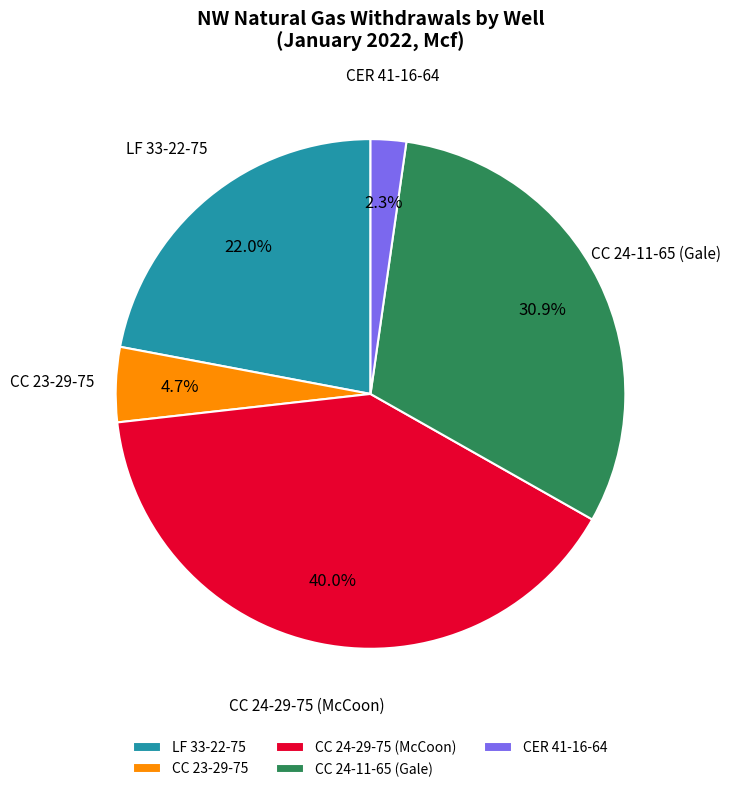

To the nearest percent, what is the difference between the CC 24-29-75 (McCoon) and LF 33-22-75 slice percentages?

18%